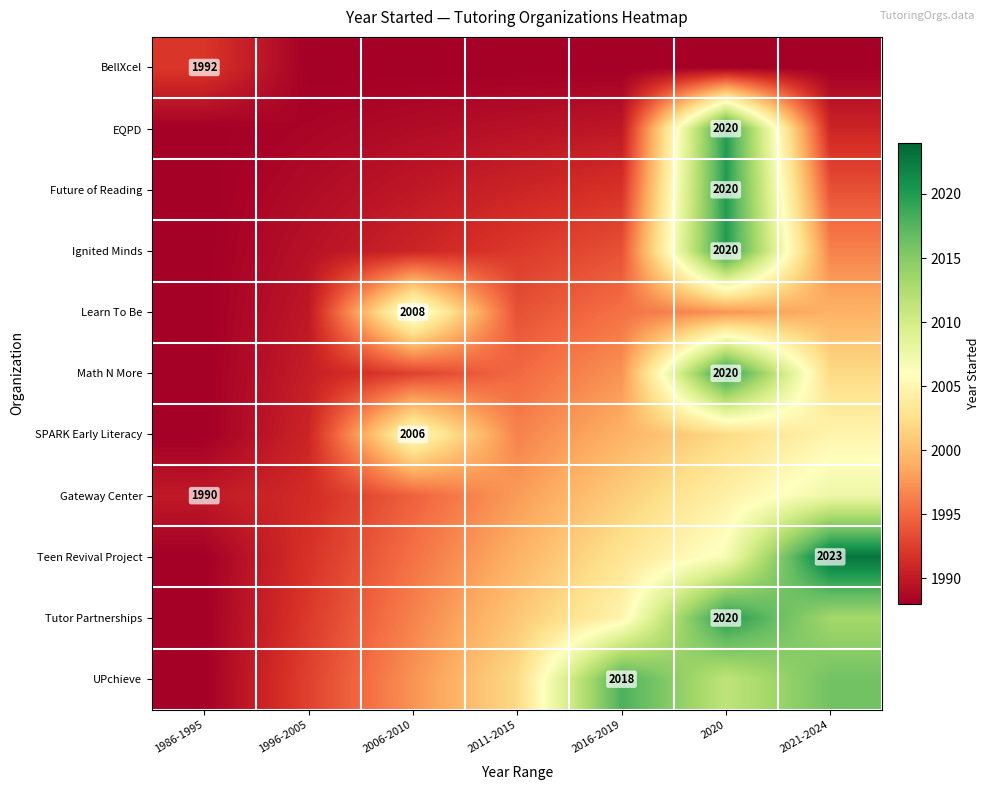

Which series changed the most between 2016-2019 and 2021-2024?

Teen Revival Project